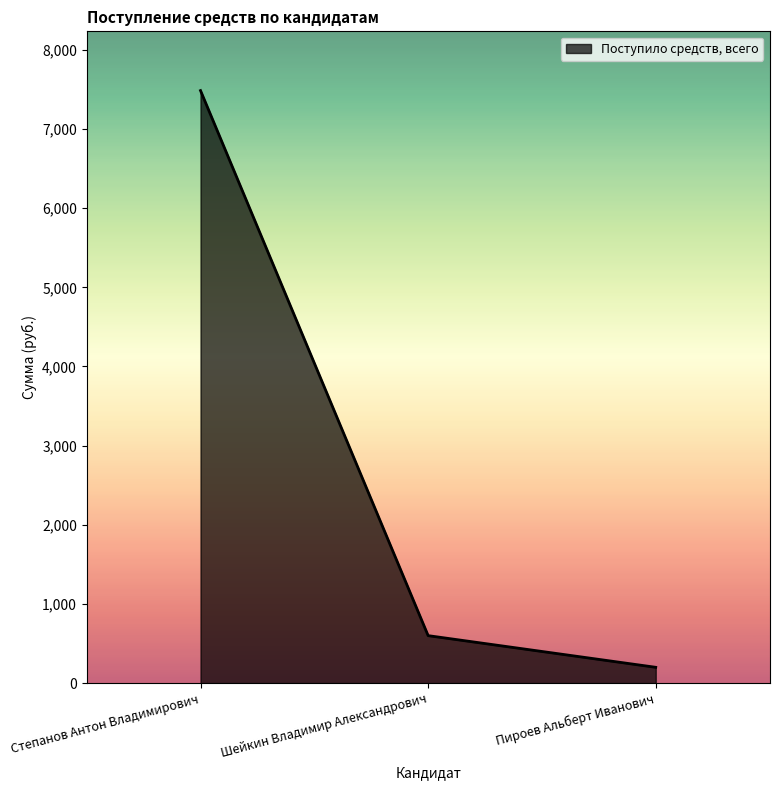

The value at Степанов Антон Владимирович is 7485. True or false?

True